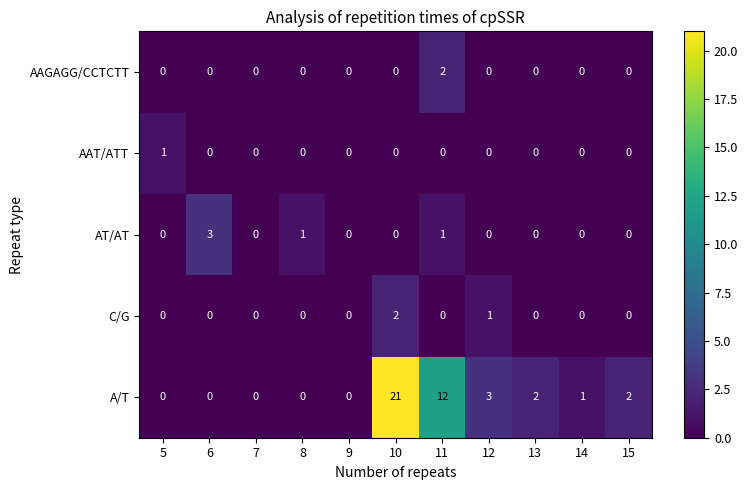

What is the maximum value shown in the chart?

21